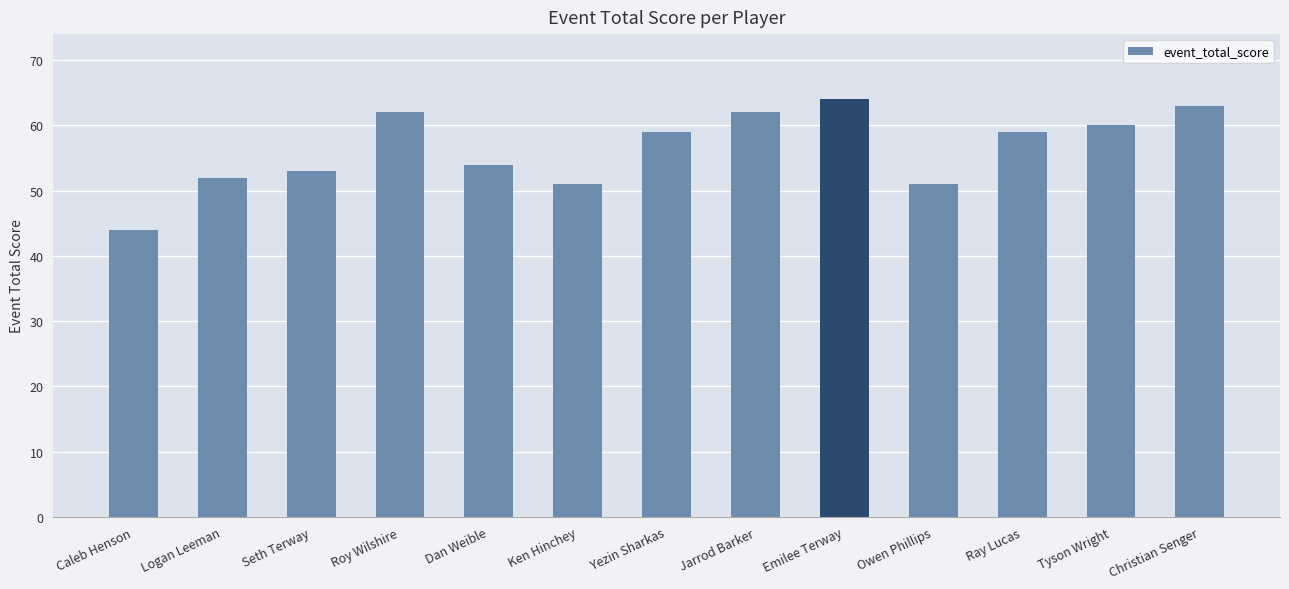

Is it true that the value at Roy Wilshire is 62?

True